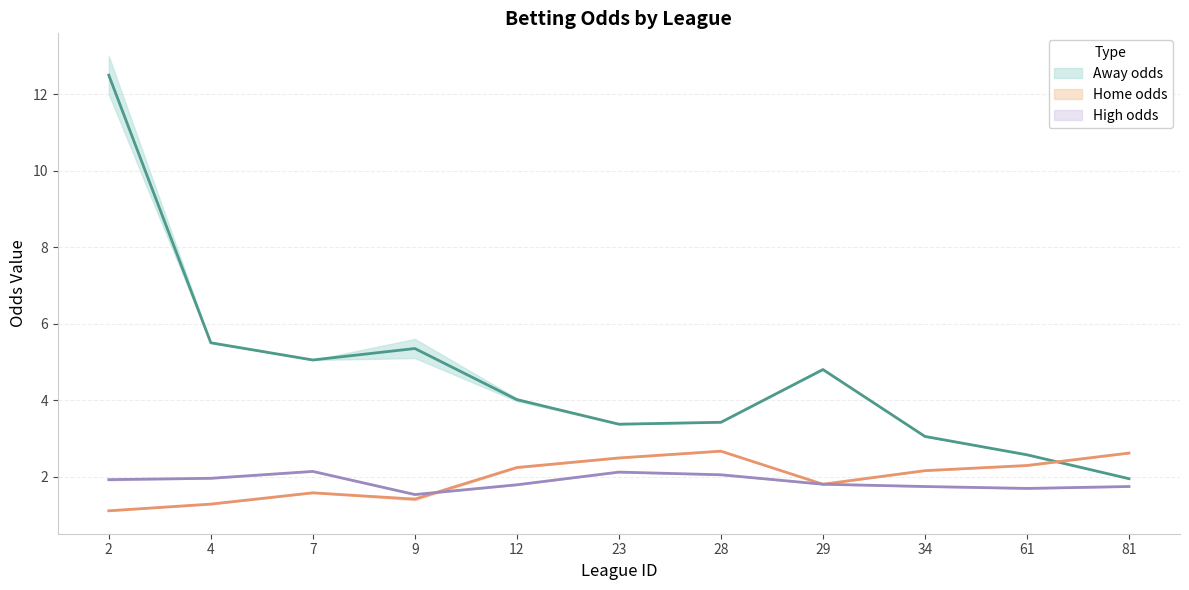

What is the sum of the first_home values at 4 and 29?

3.1